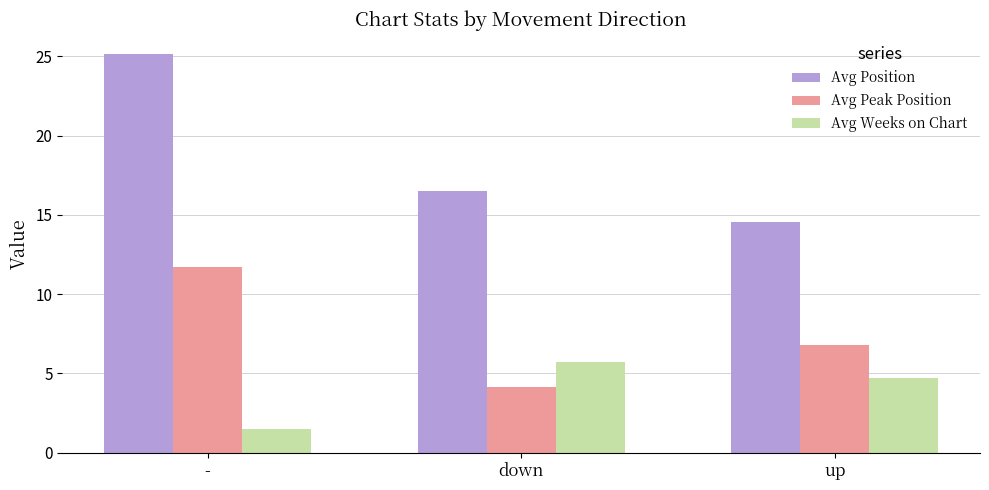

Is the value of Avg Position at - greater than the value of Avg Weeks on Chart at up?

Yes